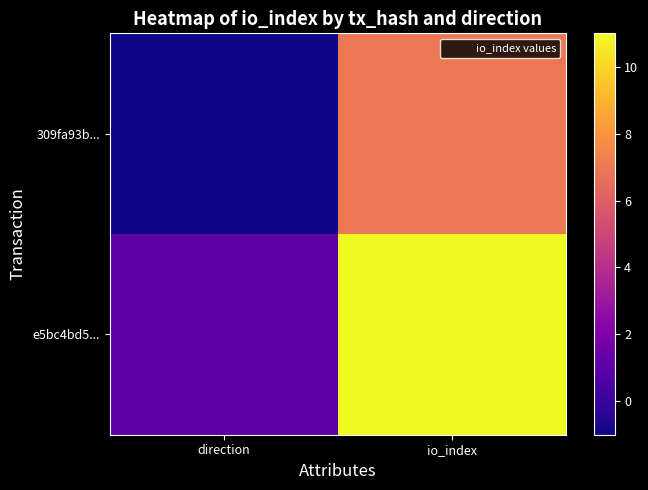

Rank the series at direction from highest to lowest value.

e5bc4bd5..., 309fa93b...